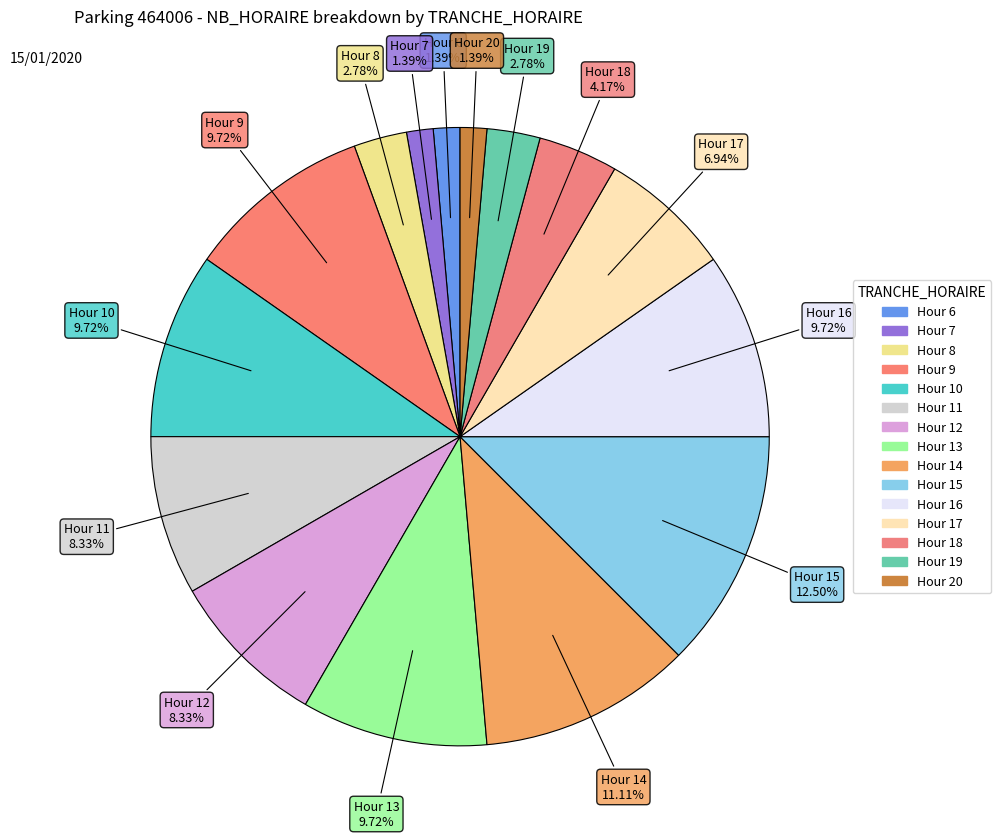

Is there a majority slice in this chart?

No